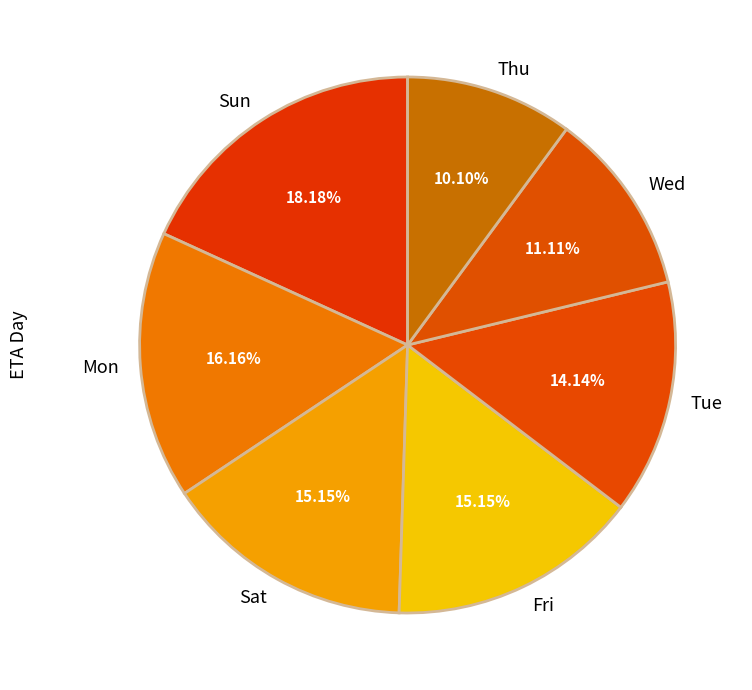

To the nearest percent, what portion does Wed represent?

11%